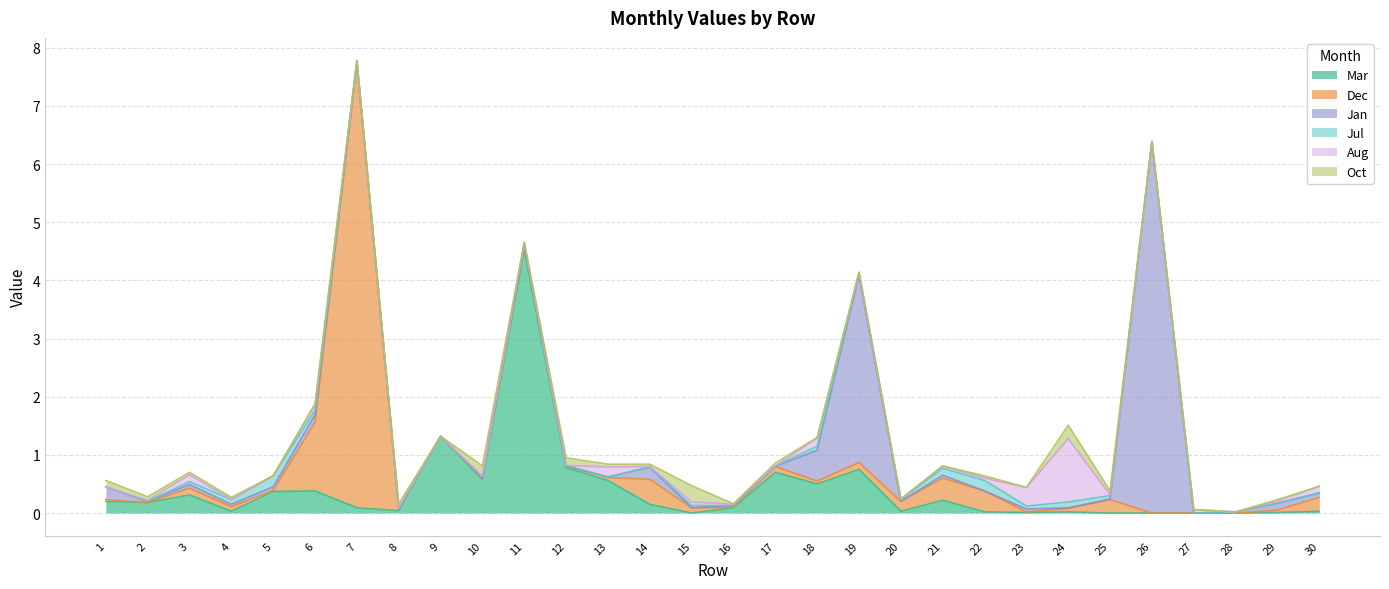

At which category is the sum across all series the highest?

7